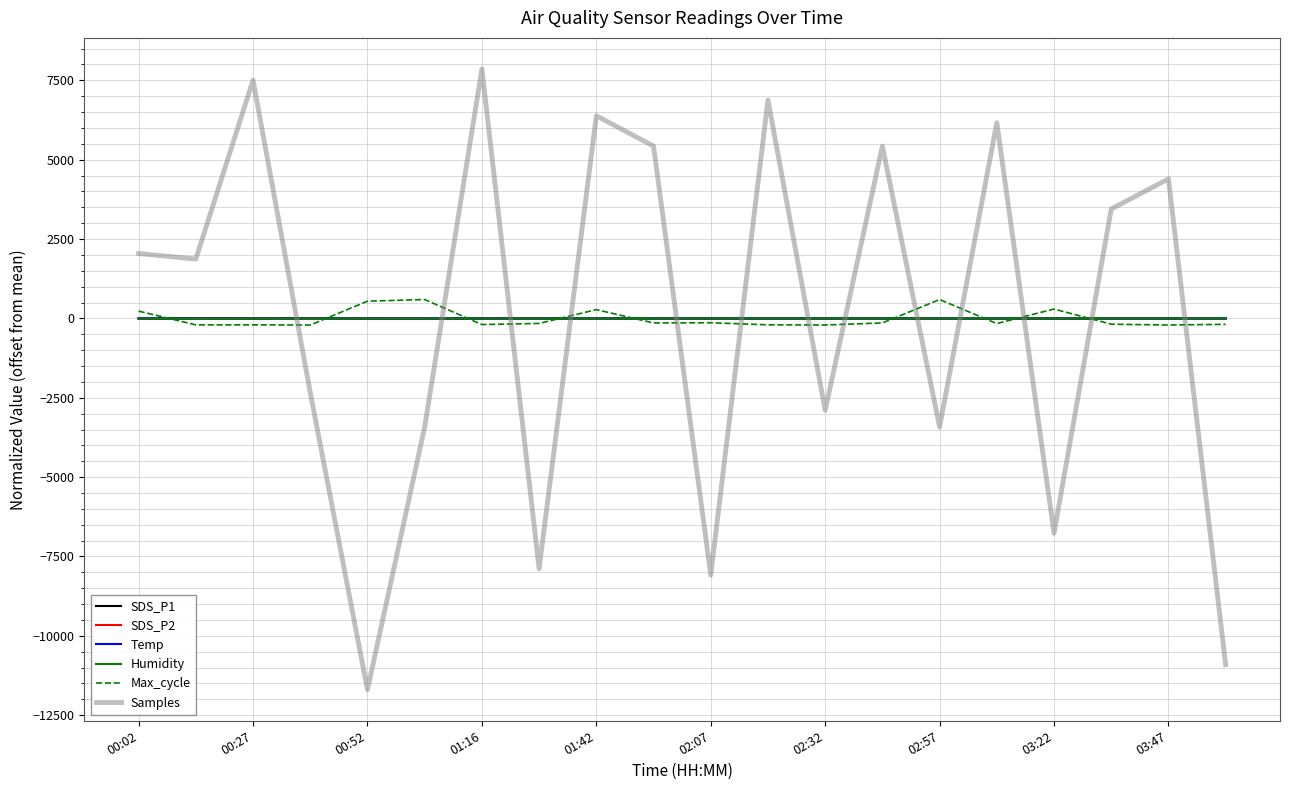

Which series has the widest spread of values?

Samples